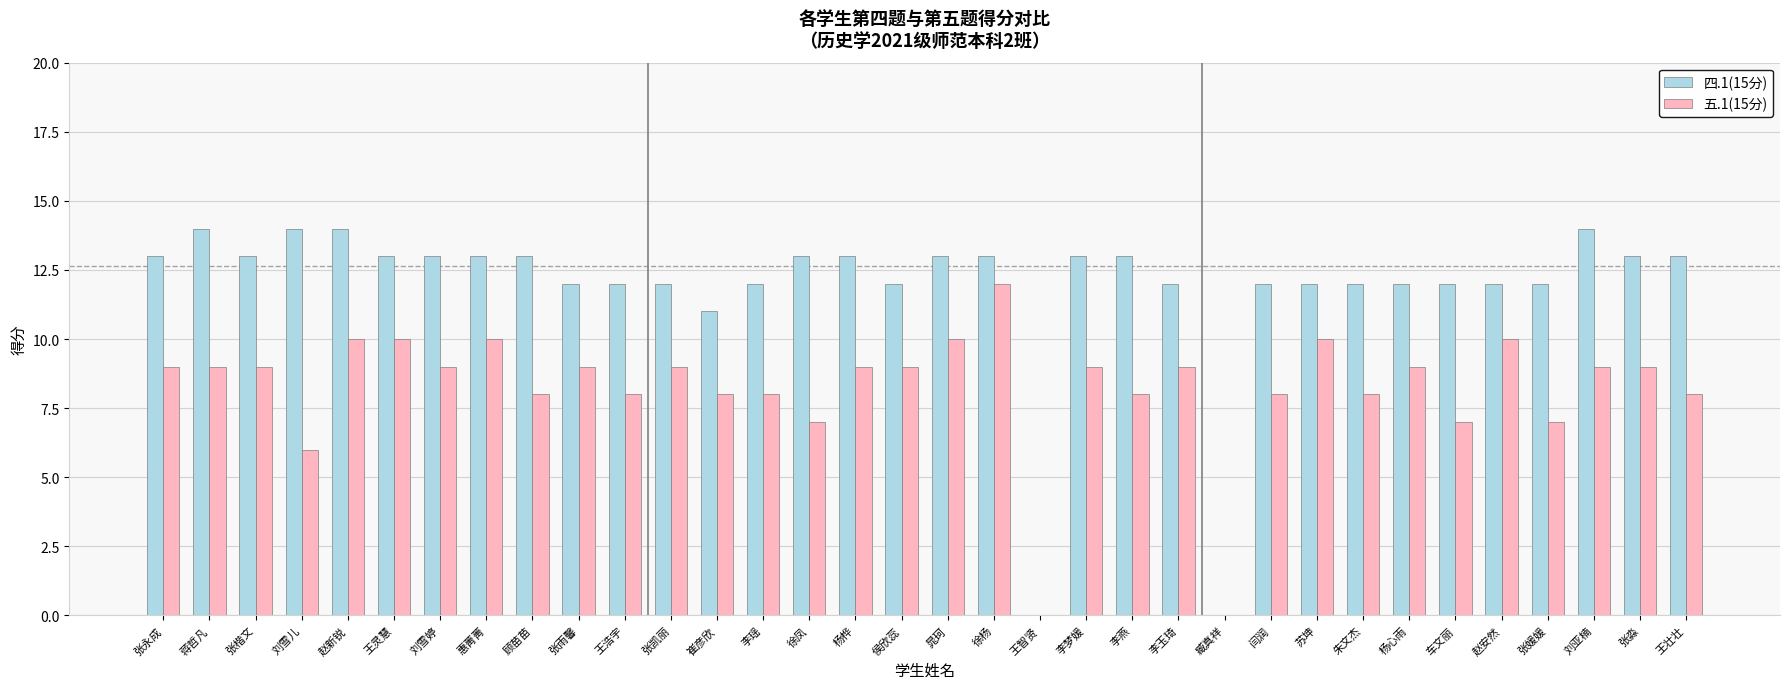

What is the maximum value for 五.1(15分)?

12